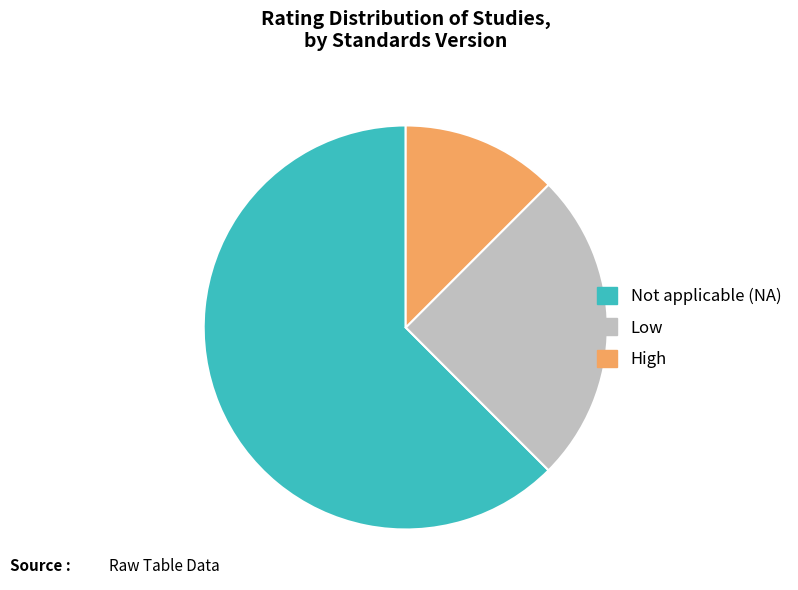

Does any single category account for the majority?

Yes